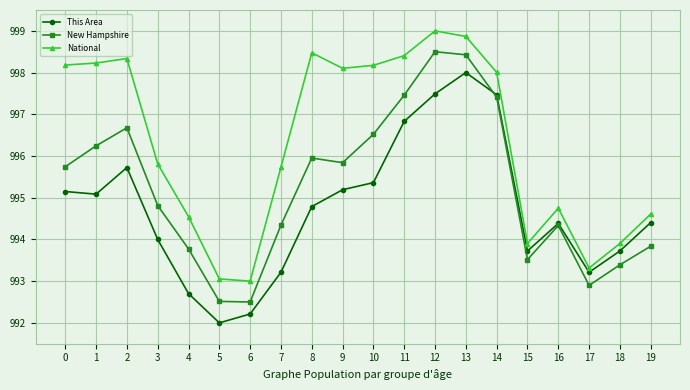

True or false: National has a value of 1444.5 at 7.

False